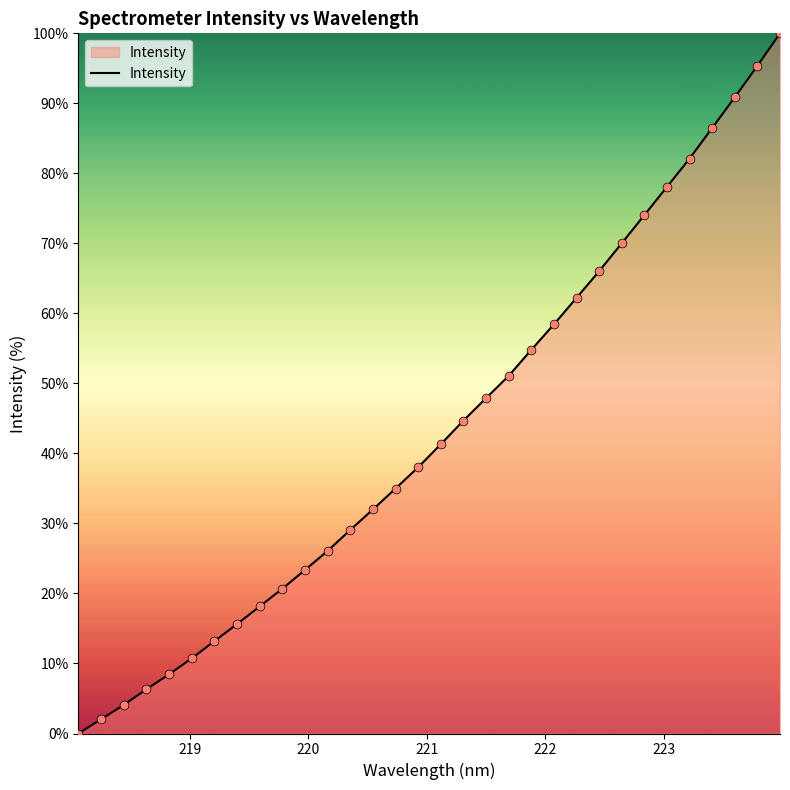

What is the greatest value displayed?

100.0